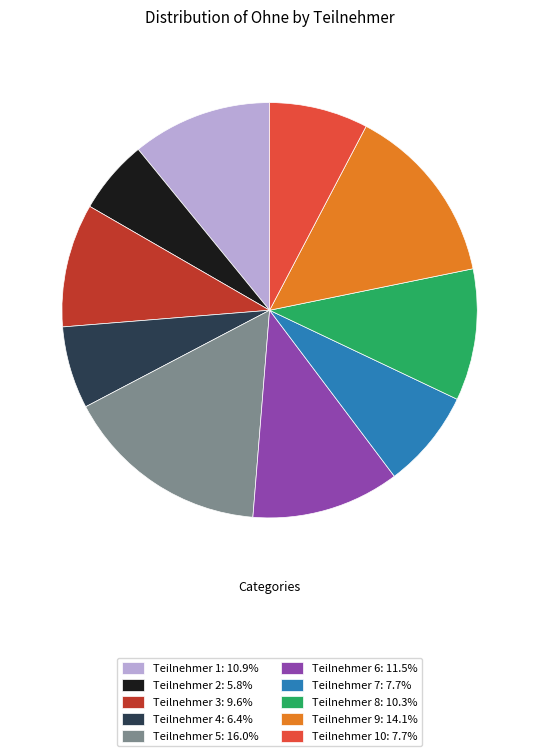

Combined, do Teilnehmer 2: 5.8% and Teilnehmer 5: 16.0% account for over 50%?

No